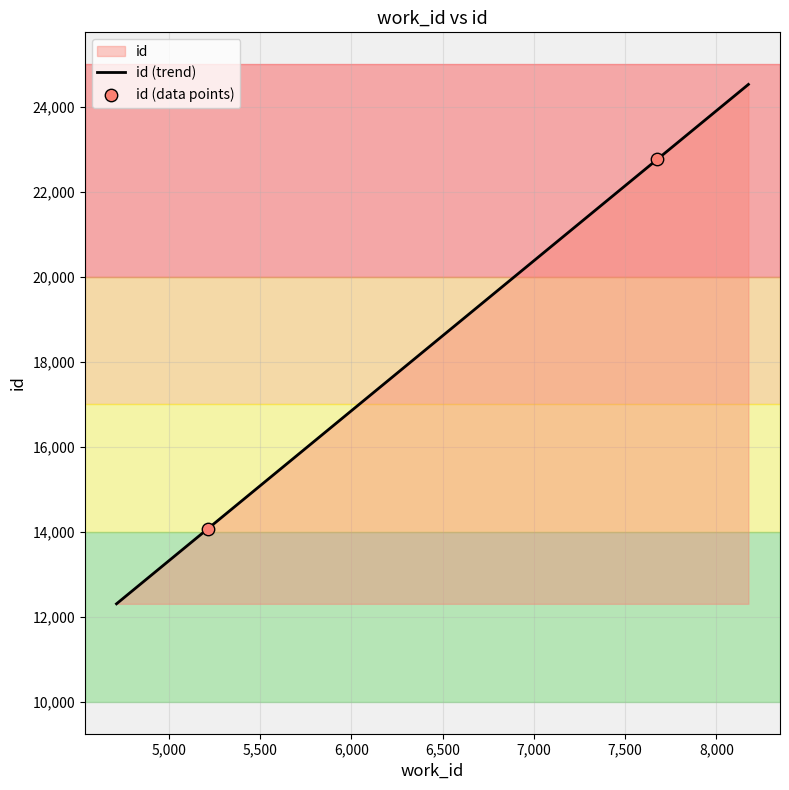

Which has a higher value, 7675 or 5214?

7675